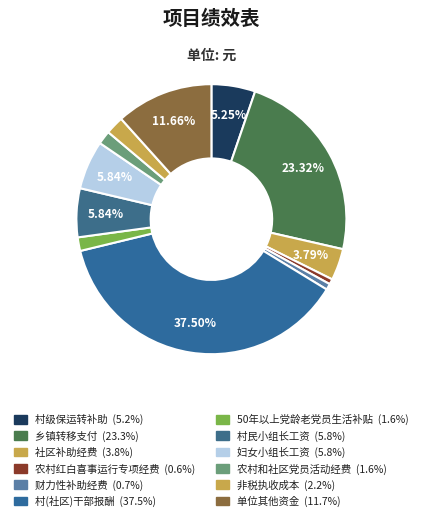

Does 村民小组长工资 account for over 50% of the chart?

No